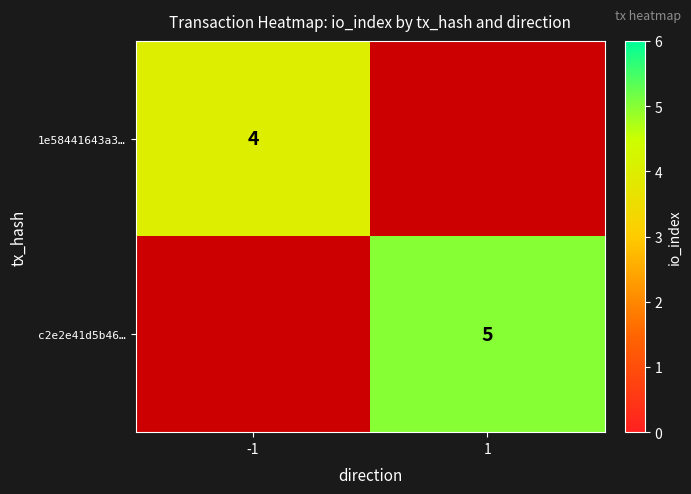

The value of 1e58441643a3… at -1 is 1.4. True or false?

False